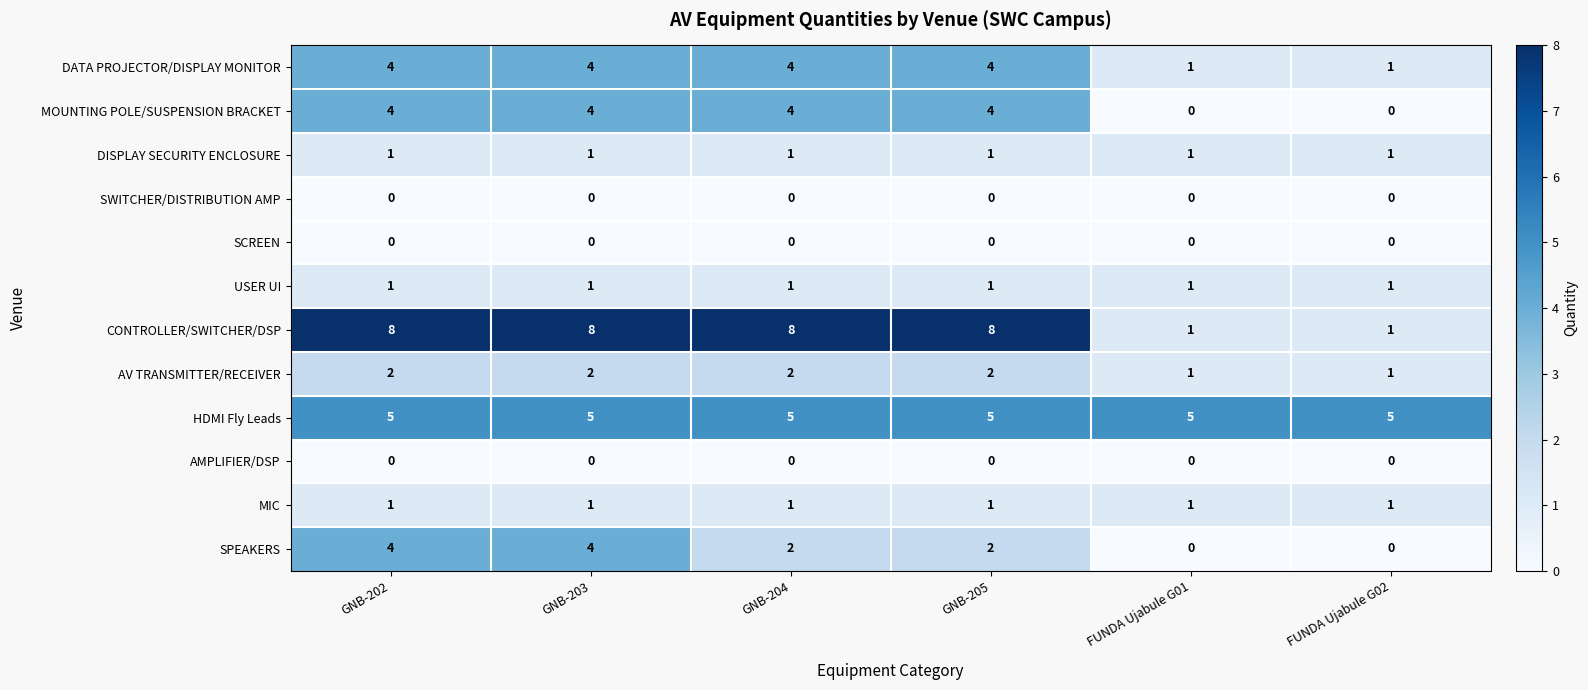

What is the difference between the highest and lowest values at GNB-205?

8